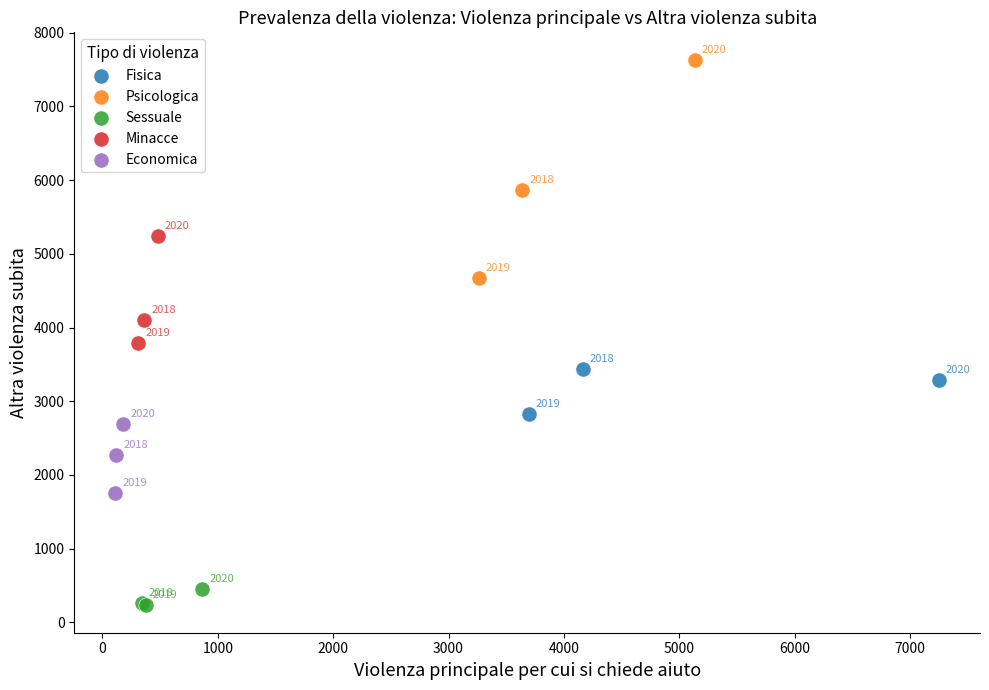

Which series has the widest spread of Y values?

Psicologica